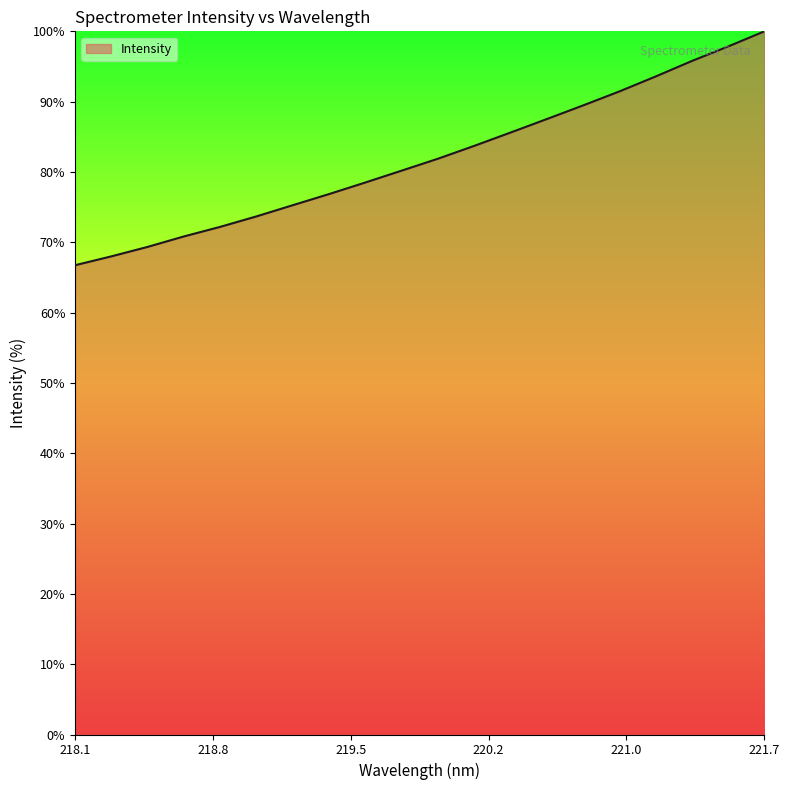

What is the average value?

81.9